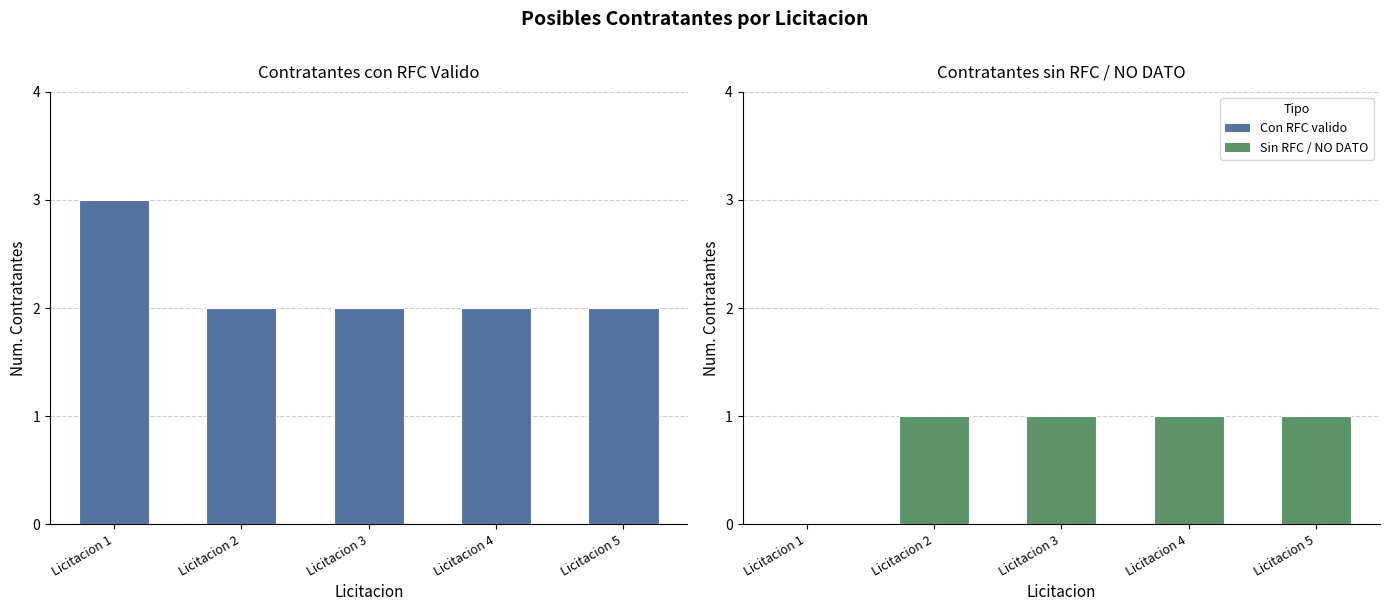

How many categories are shown in the chart?

5